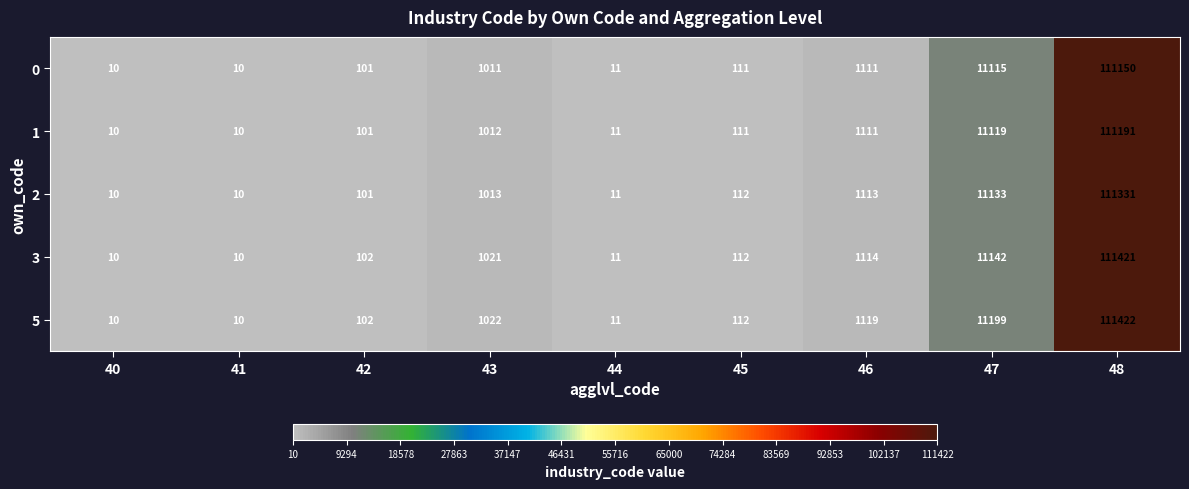

The 0 series shows 10 at 40. True or false?

True